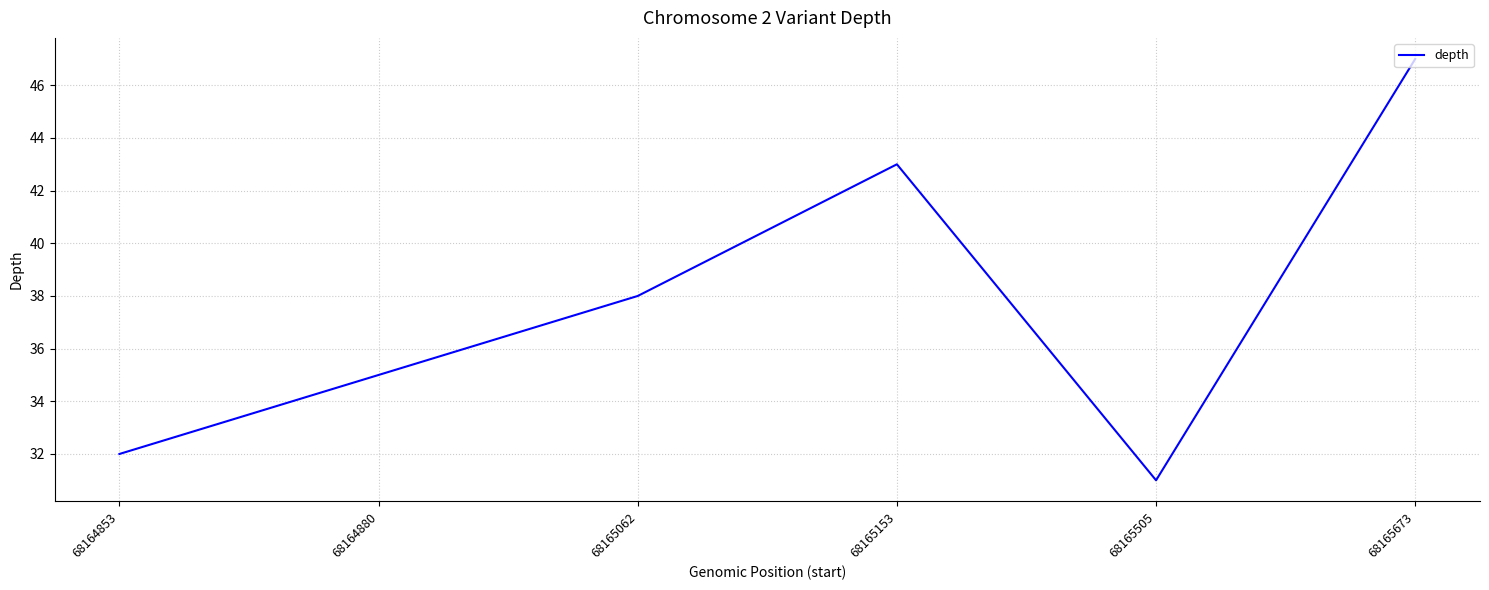

List the labels in order of value, largest first.

68165673, 68165153, 68165062, 68164880, 68164853, 68165505